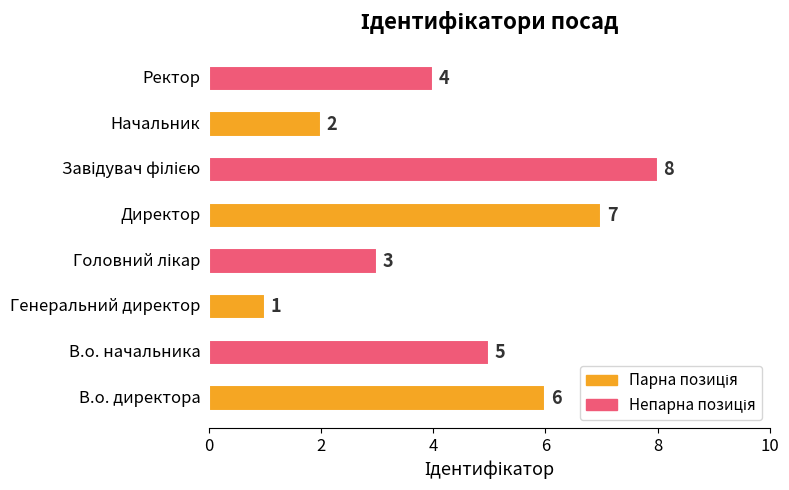

Count the values in the range 3 to 7.

5